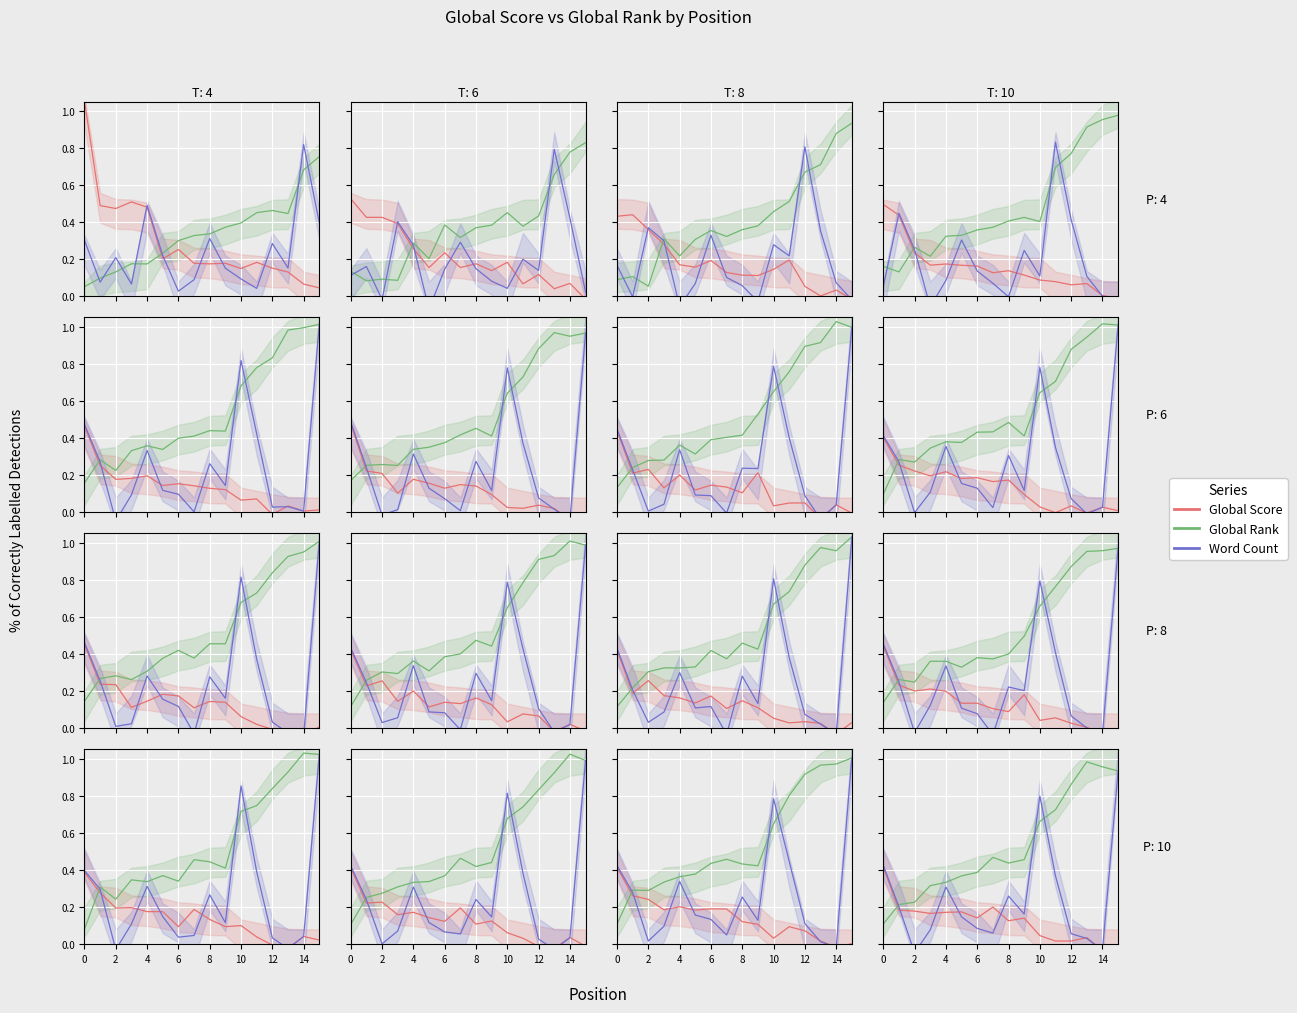

True or false: Word Count and Global Rank intersect in this chart.

True